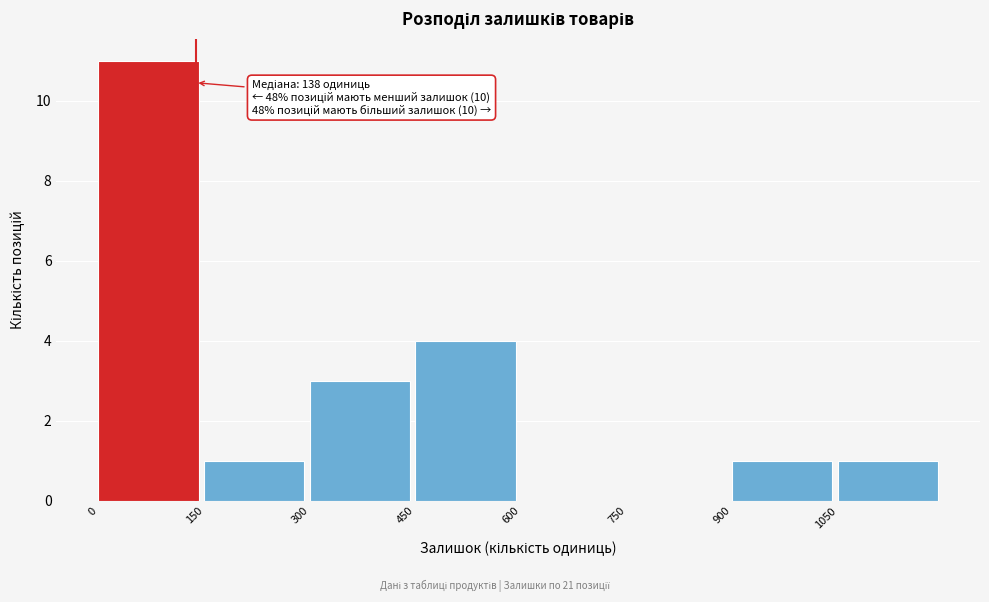

Over which range of the x-axis is the bar tallest?

0 to 150